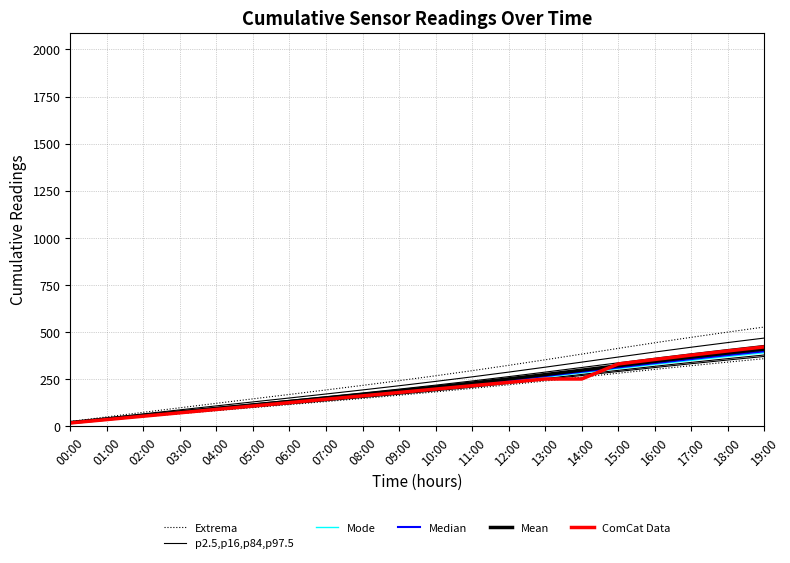

True or false: Mode and p2.5,p16,p84,p97.5 cross at least once.

False